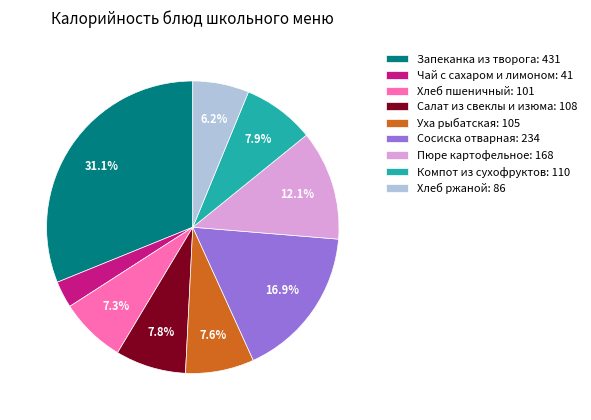

To the nearest percent, what is the combined percentage of Салат из свеклы и изюма and Уха рыбатская?

15%